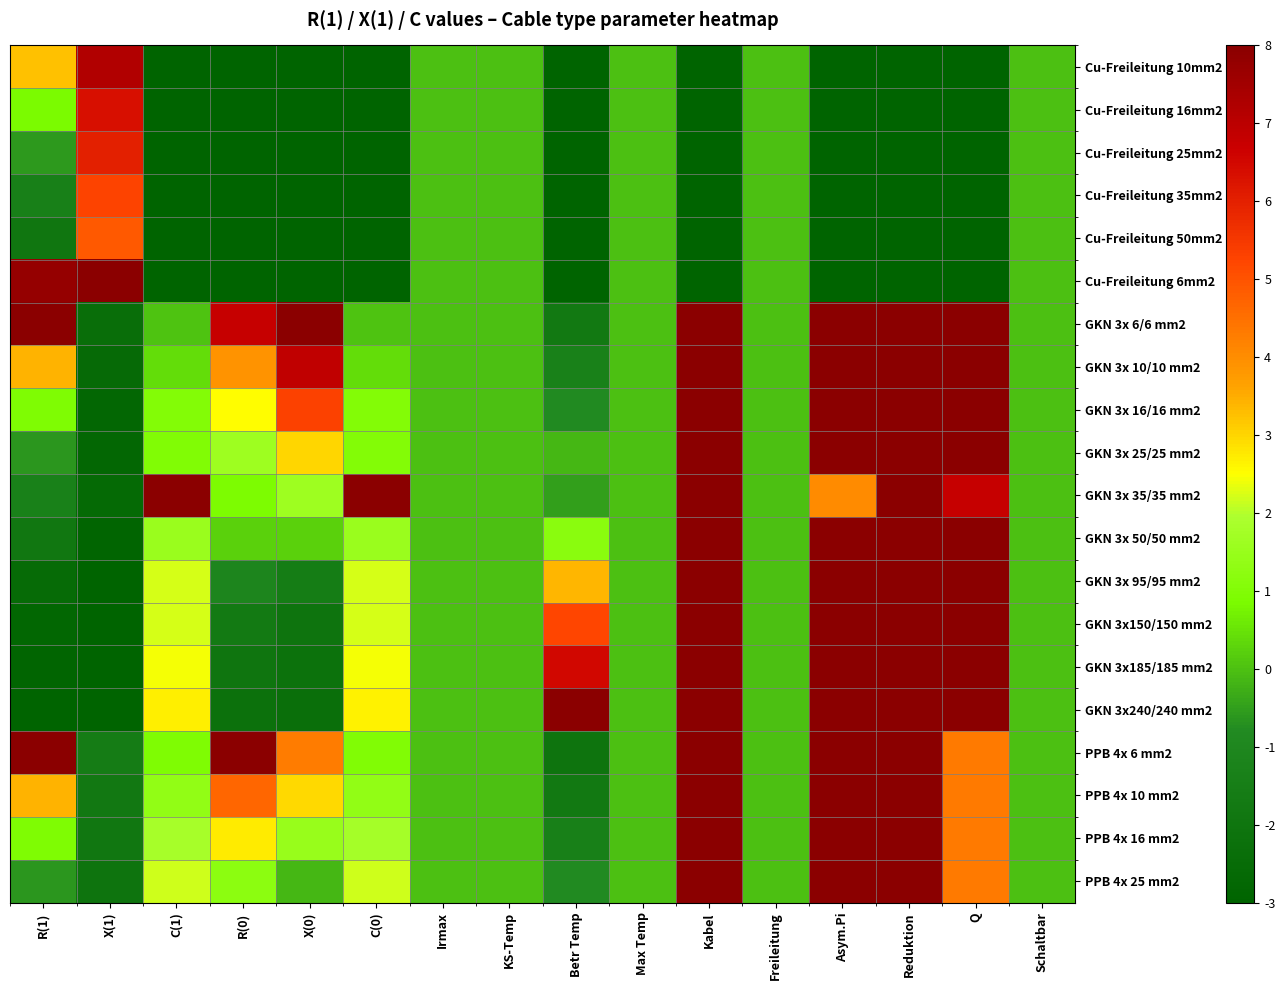

List the series in order of their peak value, lowest first.

Cu-Freileitung 50mm2, Cu-Freileitung 35mm2, Cu-Freileitung 25mm2, Cu-Freileitung 16mm2, Cu-Freileitung 10mm2, Cu-Freileitung 6mm2, GKN 3x 6/6 mm2, GKN 3x 10/10 mm2, GKN 3x 16/16 mm2, GKN 3x 25/25 mm2, GKN 3x 35/35 mm2, GKN 3x 50/50 mm2, GKN 3x 95/95 mm2, GKN 3x150/150 mm2, GKN 3x185/185 mm2, GKN 3x240/240 mm2, PPB 4x 6 mm2, PPB 4x 10 mm2, PPB 4x 16 mm2, PPB 4x 25 mm2